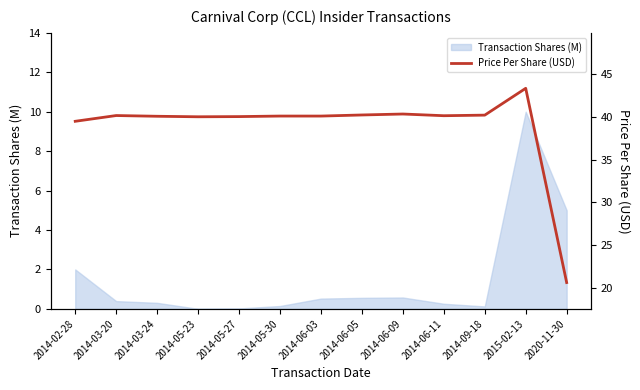

Where is the first local minimum?

2014-05-23